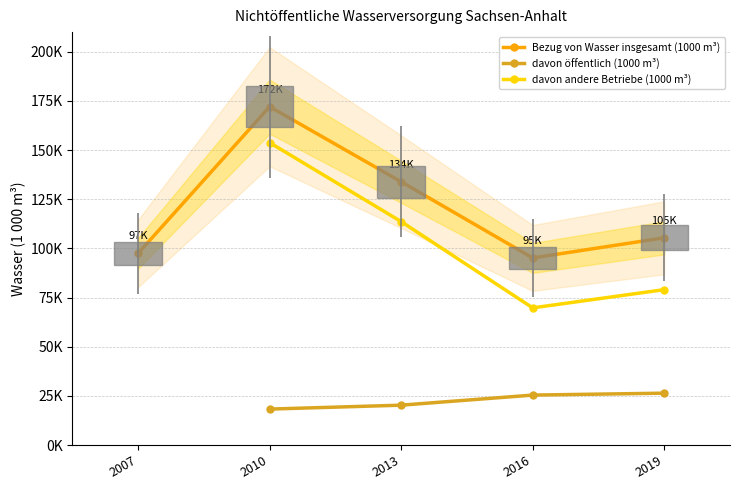

How many interior local valleys does the Bezug von Wasser insgesamt (1000 m³) series have?

1